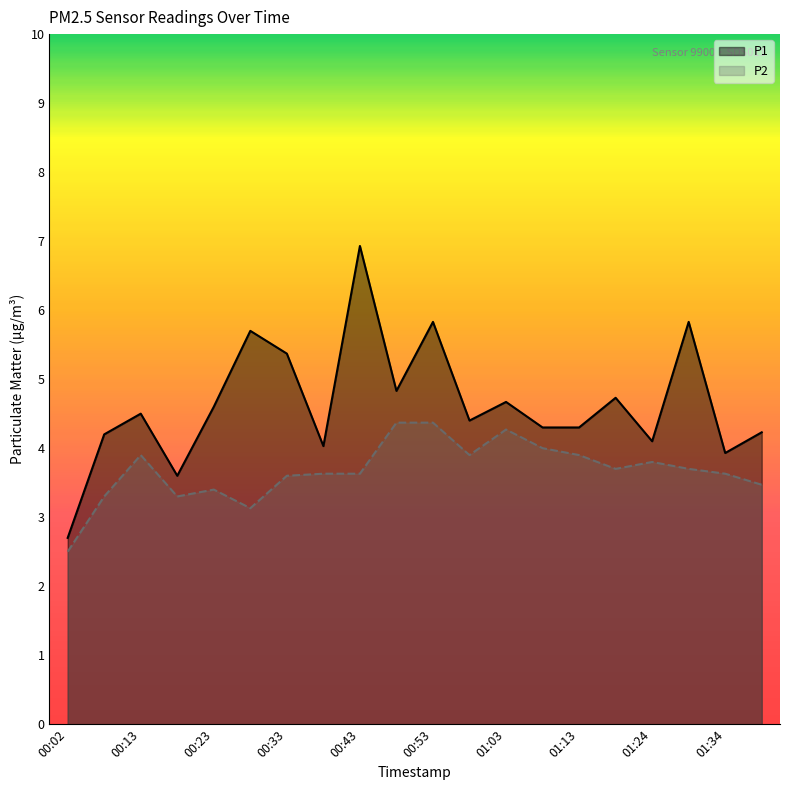

Between 01:24 and 00:38, which is larger?

01:24